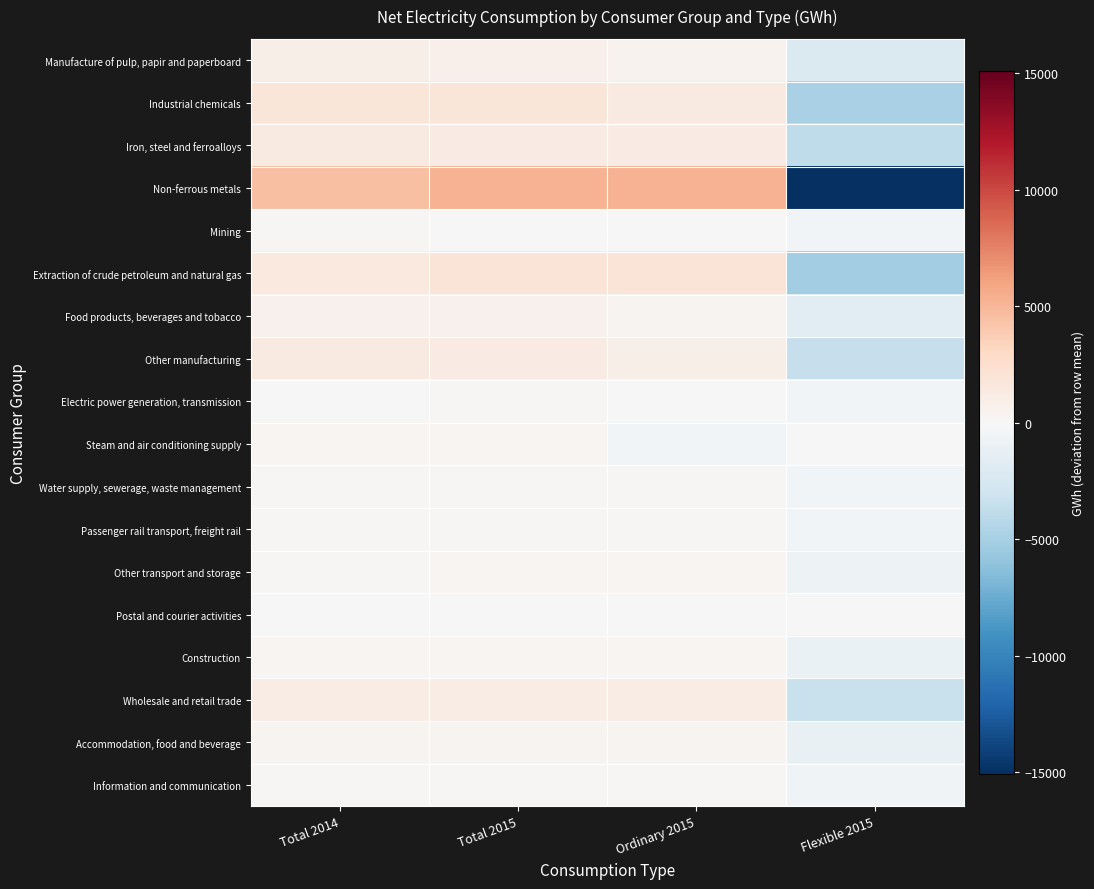

What is the total value across all series at Total 2014?

14941.0